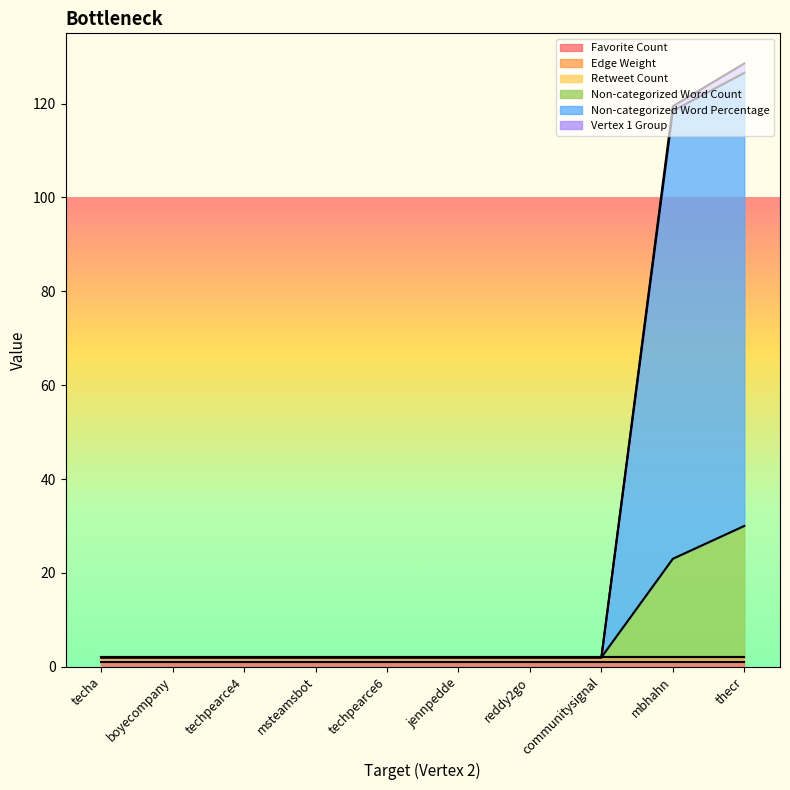

The value of Vertex 1 Group at reddy2go is -0.8. True or false?

False